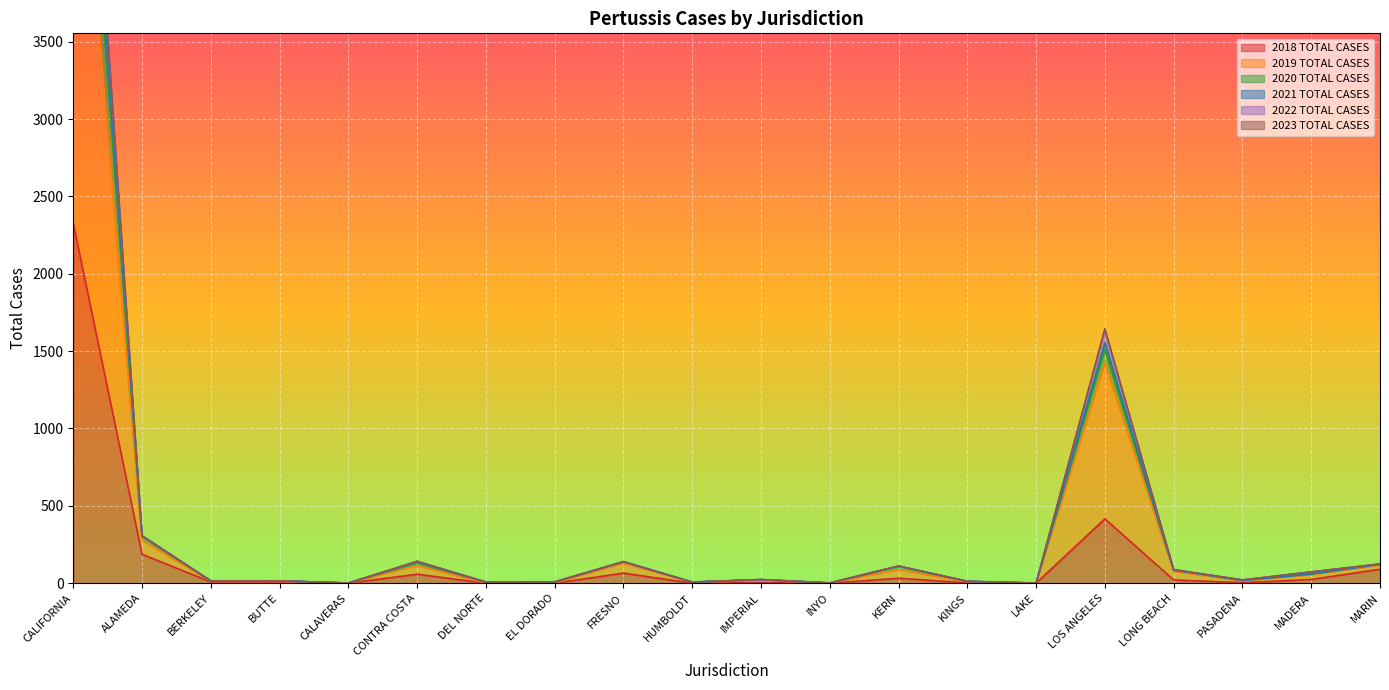

What is the label of the 2nd point from the right?

MADERA